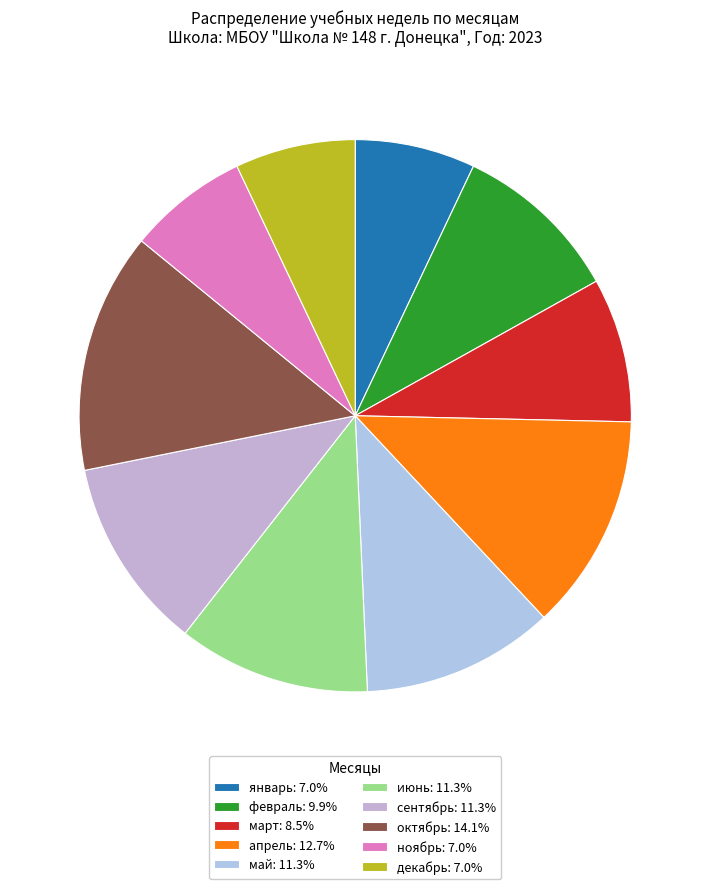

Does any single category account for the majority?

No